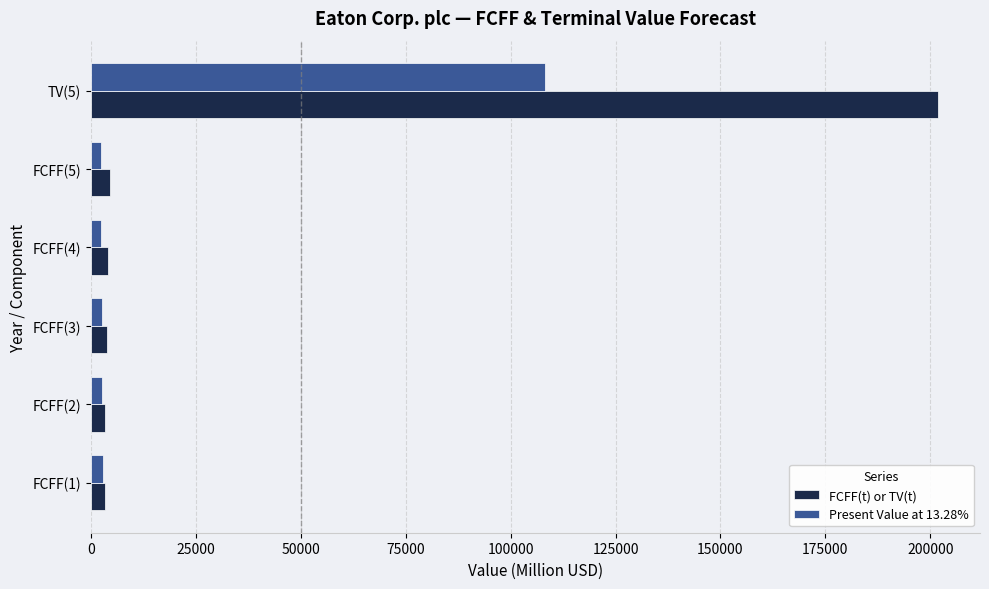

How many values in the Present Value at 13.28% series are below 2708?

3